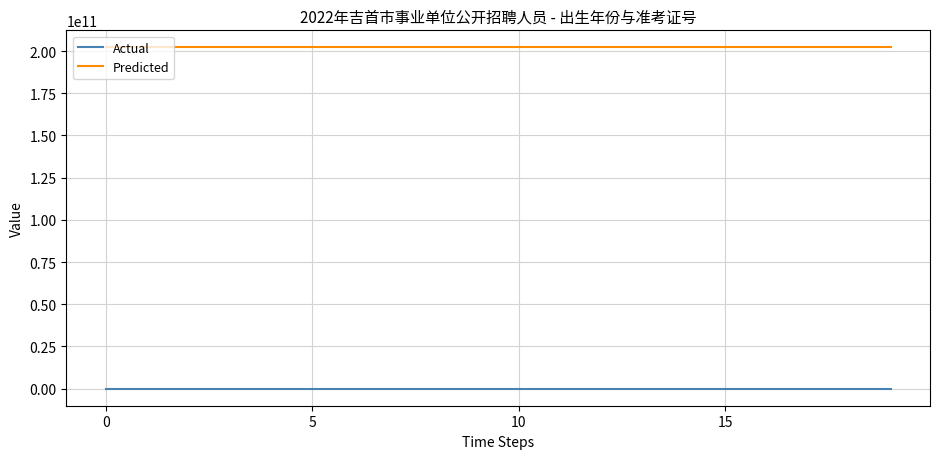

Does the chart display data point markers on the line(s)?

No